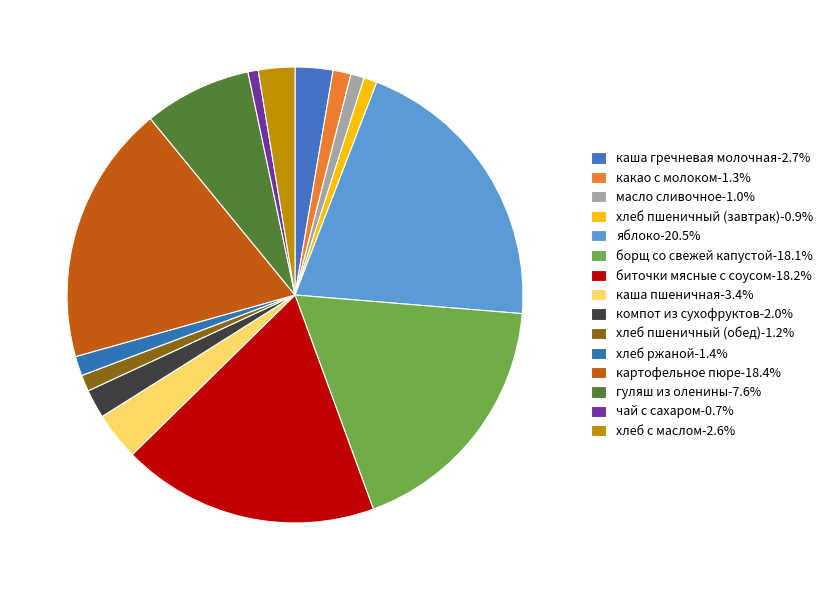

What is the total percentage of масло сливочное and хлеб пшеничный (завтрак)?

1.9%